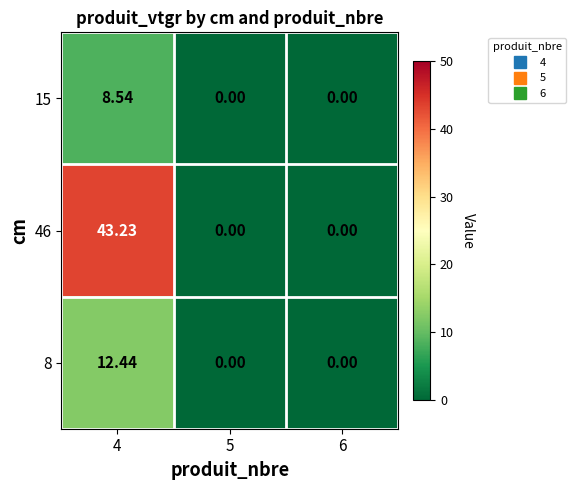

At how many categories does at least one series exceed 16?

1